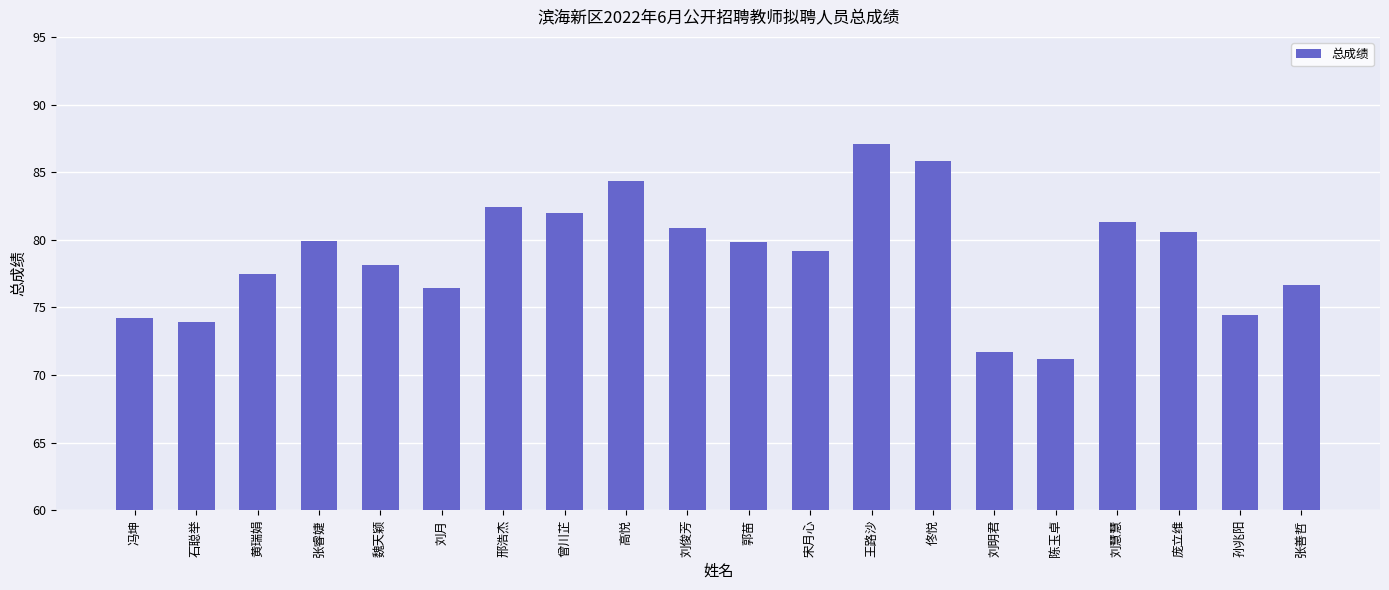

What is the label of the 3rd bar from the left?

黄瑞娟